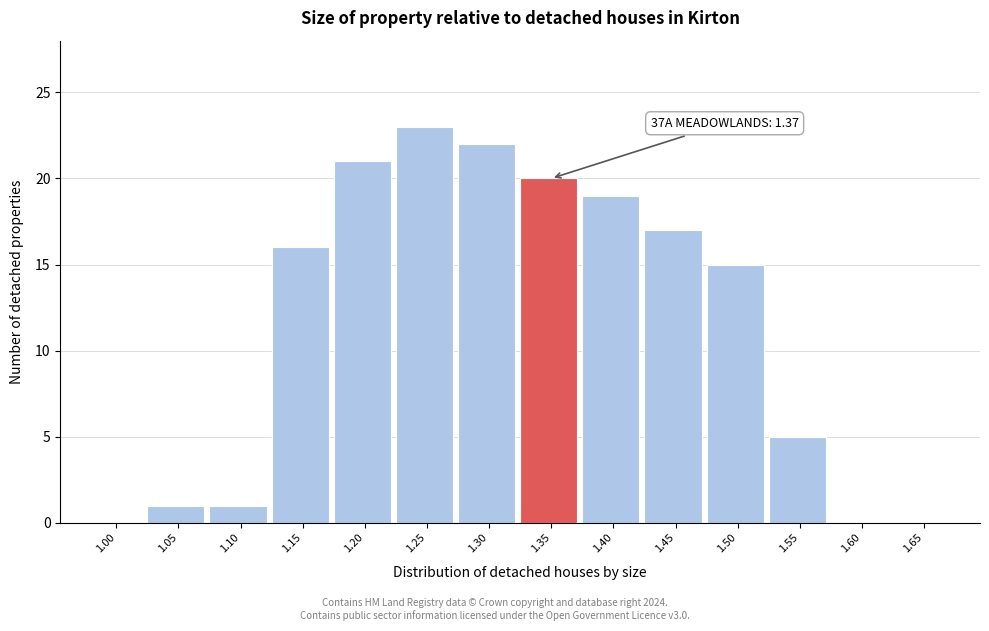

Reading left to right, list all the values displayed in this chart.

1.00=0	1.05=1	1.10=1	1.15=16	1.20=21	1.25=23	1.30=22	1.35=20	1.40=19	1.45=17	1.50=15	1.55=5	1.60=0	1.65=0